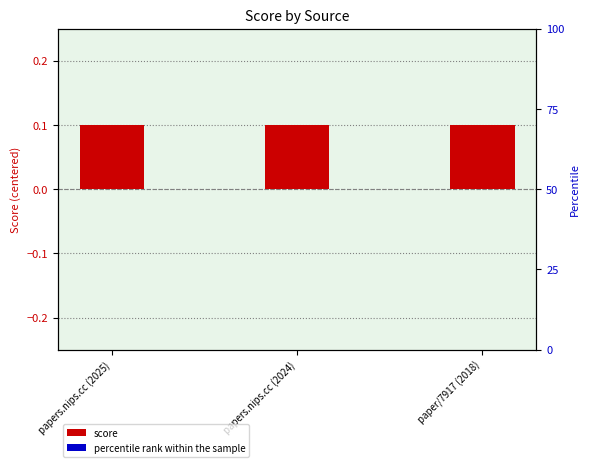

What is the average value of the score series?

0.1